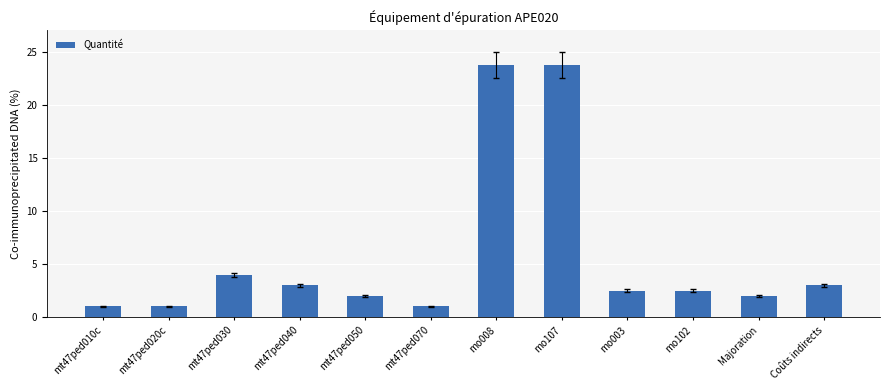

At which label is the value closest to 12?

mt47ped030